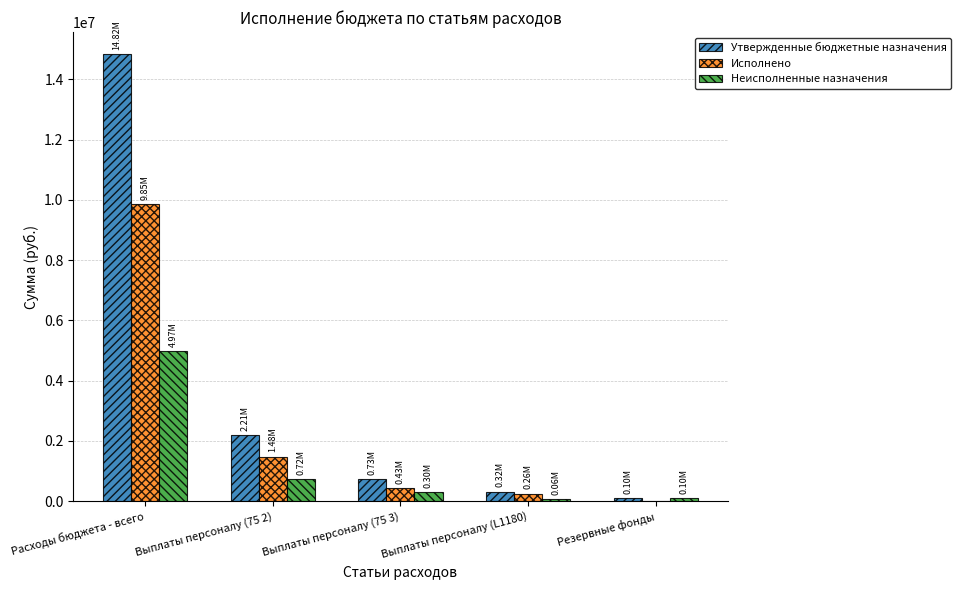

At which category is the sum across all series the highest?

Расходы бюджета - всего